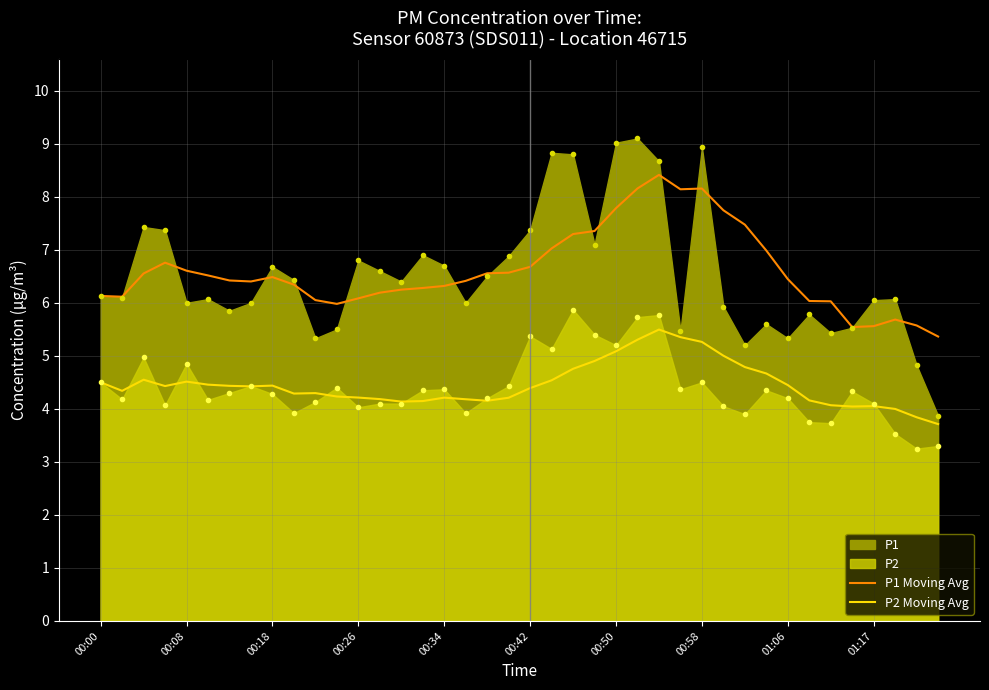

What is the sum of the P1 Moving Avg values at 19 and 01:17?

12.9